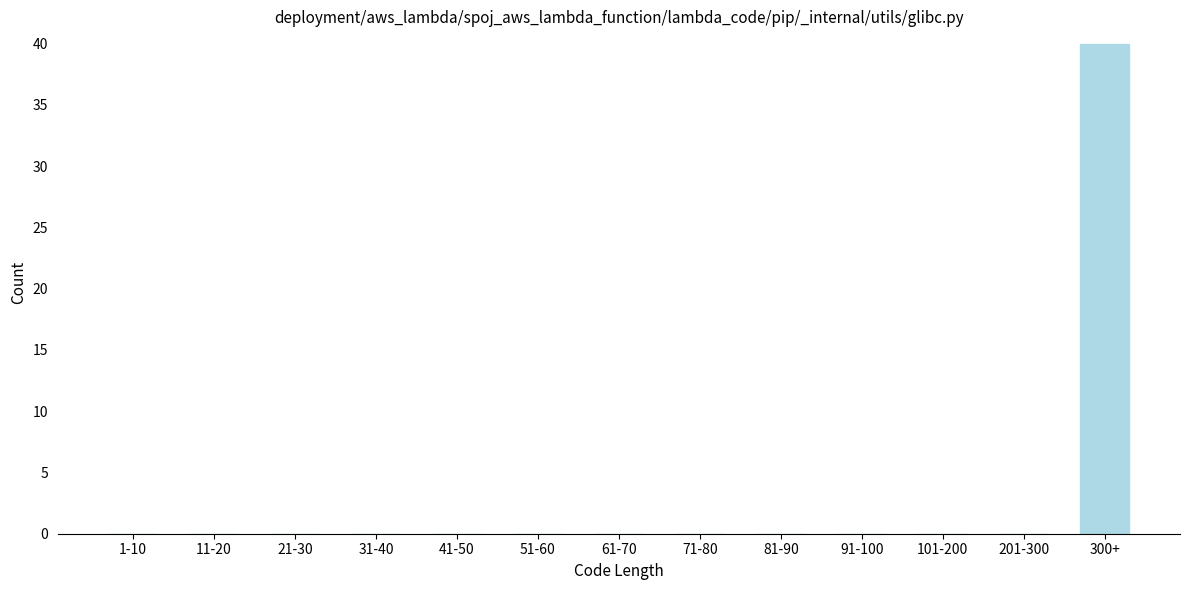

Reading left to right, transcribe all the data shown in this chart.

1-10=0	11-20=0	21-30=0	31-40=0	41-50=0	51-60=0	61-70=0	71-80=0	81-90=0	91-100=0	101-200=0	201-300=0	300+=40